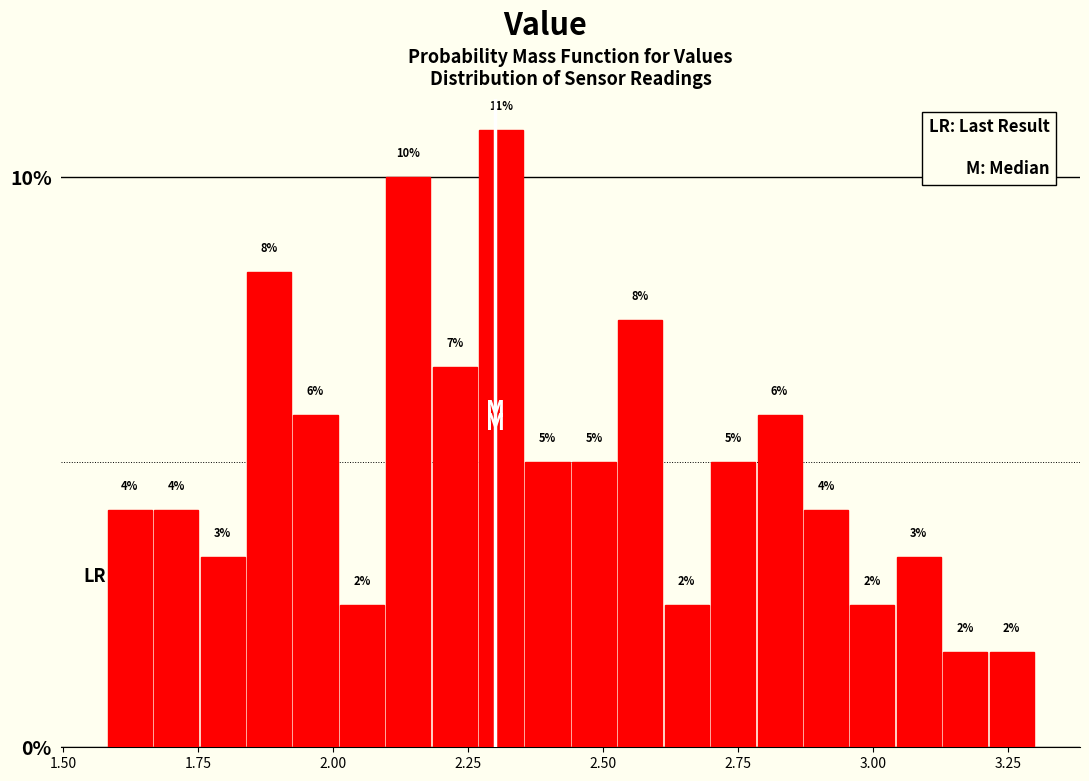

Read against the x-axis, roughly where is the centre of the tallest bar?

2.30